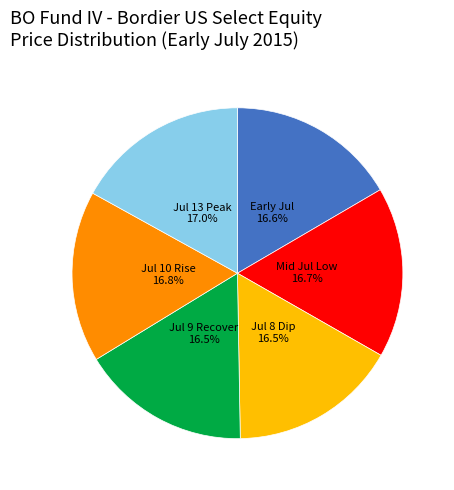

Is there any slice that represents more than half of the pie?

No